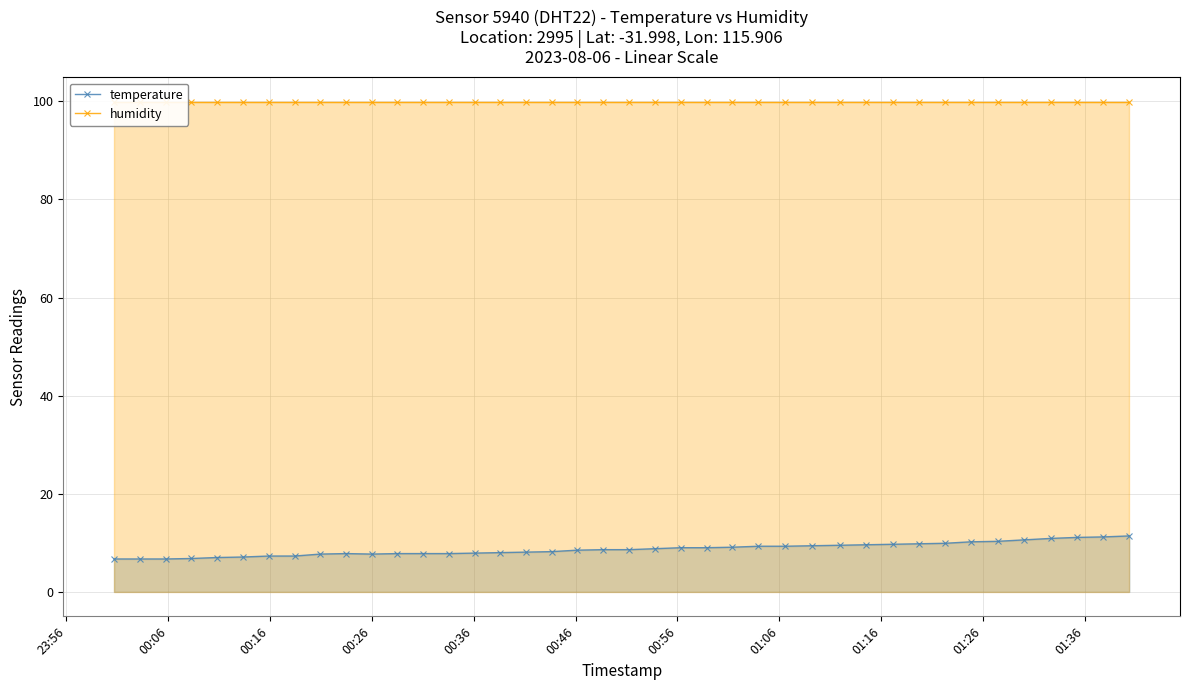

What is the maximum value for temperature?

11.4